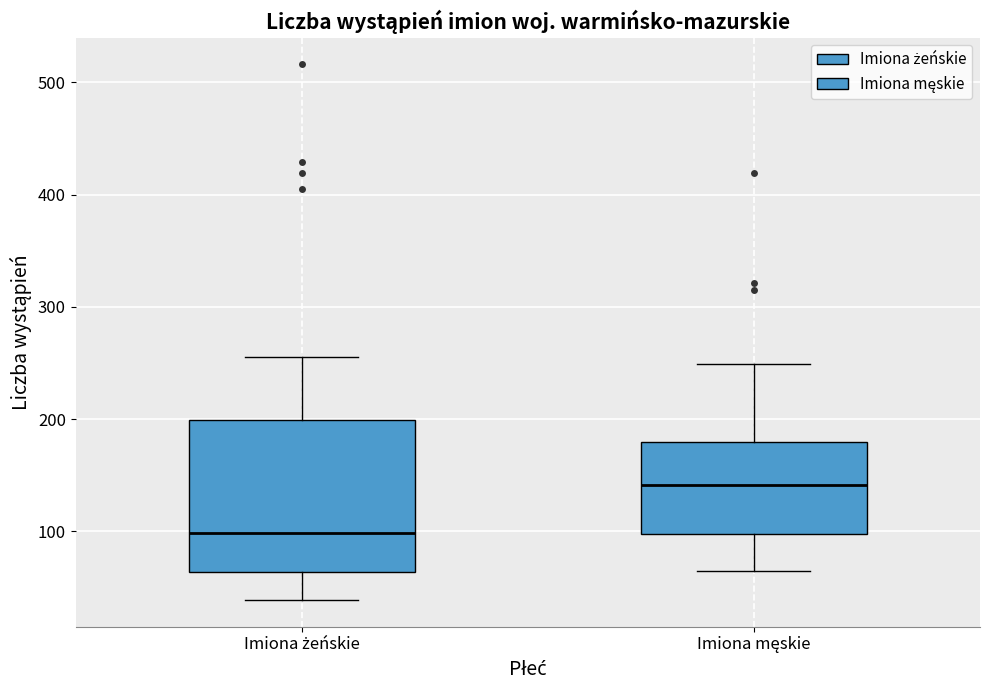

Which box's median line is the highest?

Imiona męskie